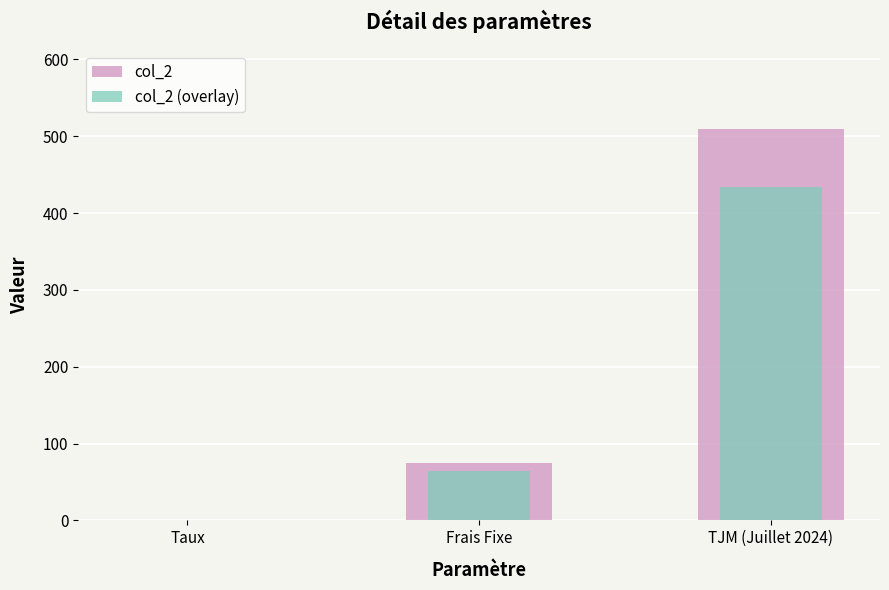

What is the total value across all series at Taux?

0.1